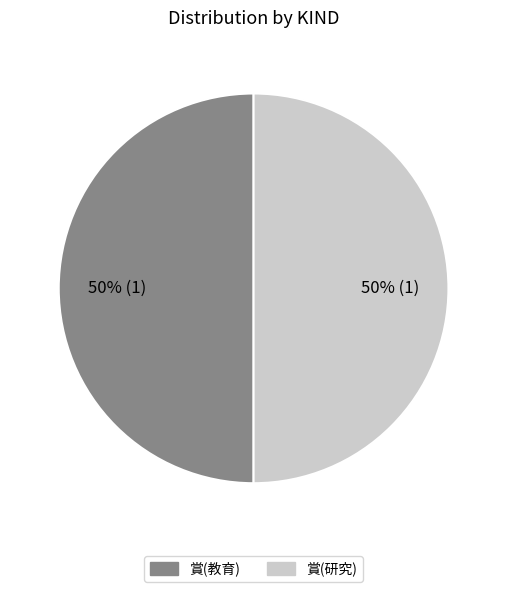

To the nearest percent, what is the average slice percentage?

50%